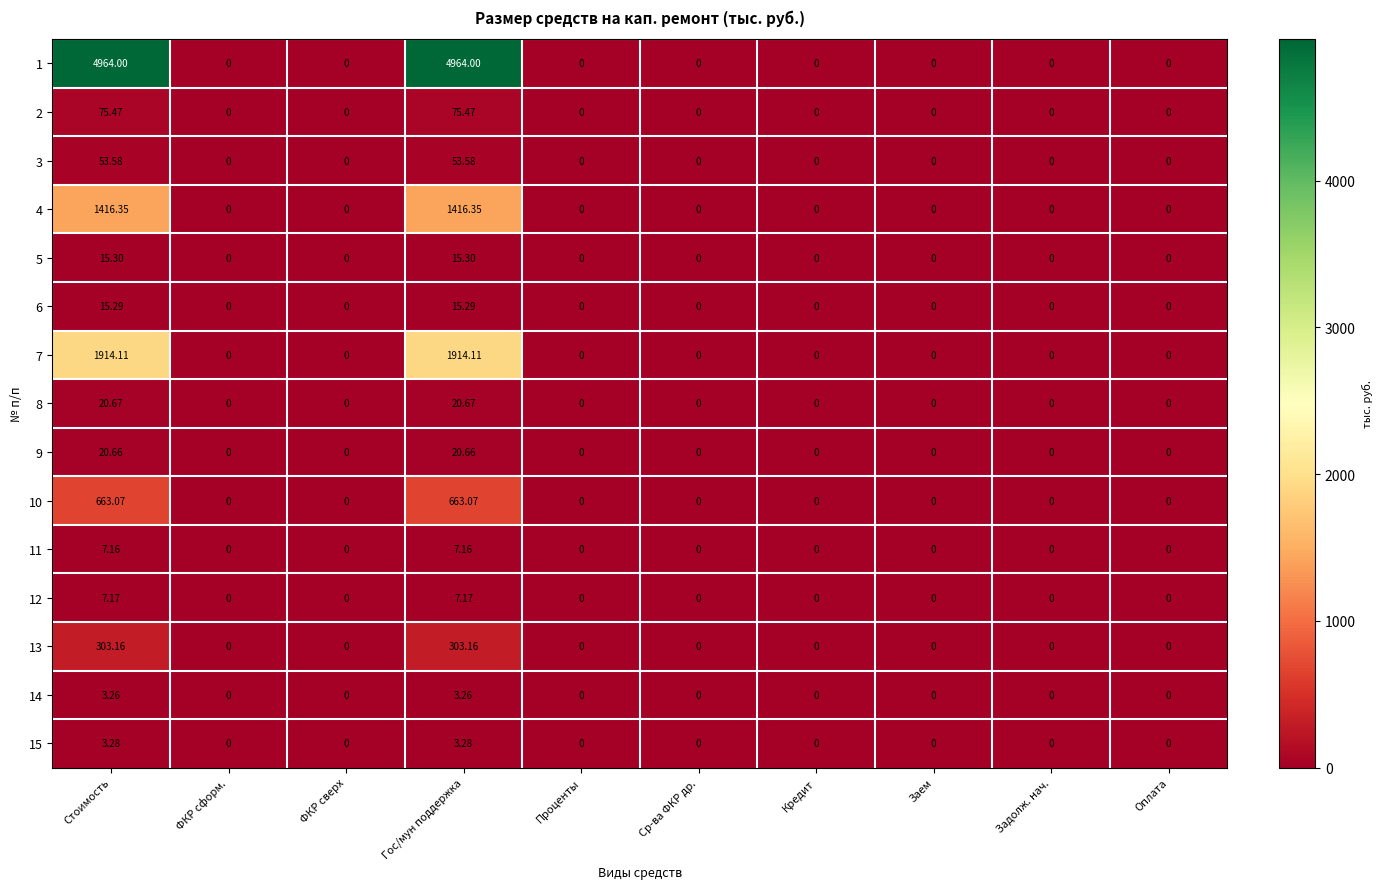

Is the value of 7 at ФКР сверх greater than the value of 2 at Стоимость?

No